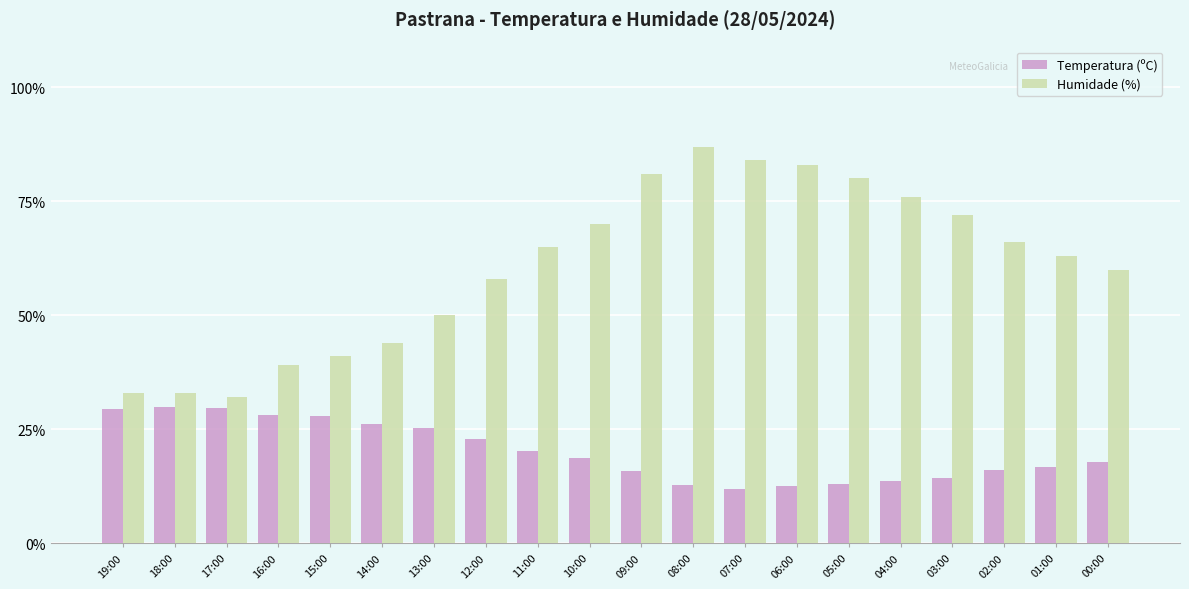

Which category has the highest value across all series?

08:00